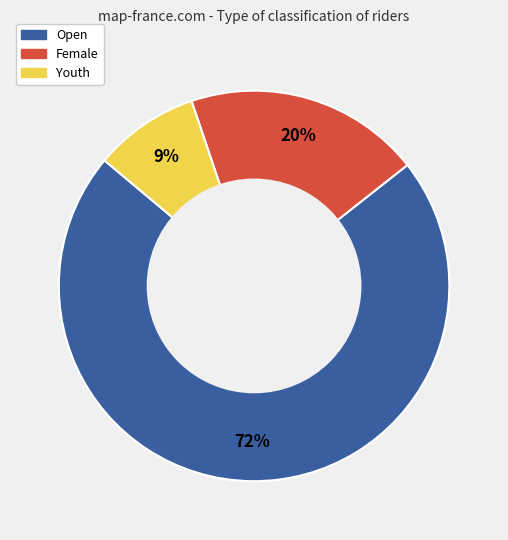

Which slice is the largest?

Open